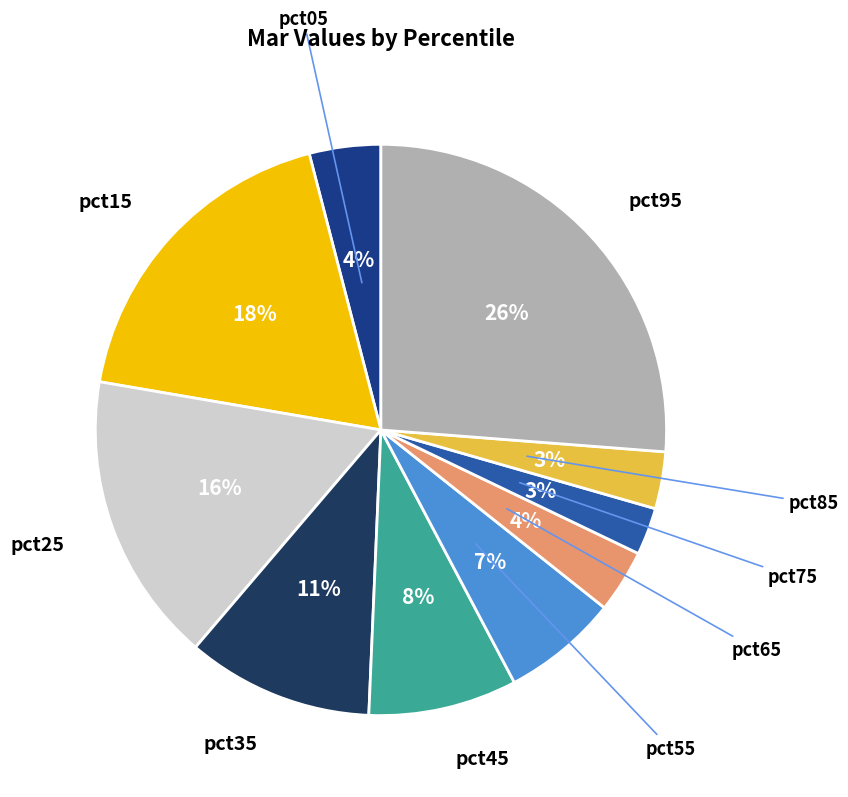

To the nearest percent, what is the average slice percentage?

10%